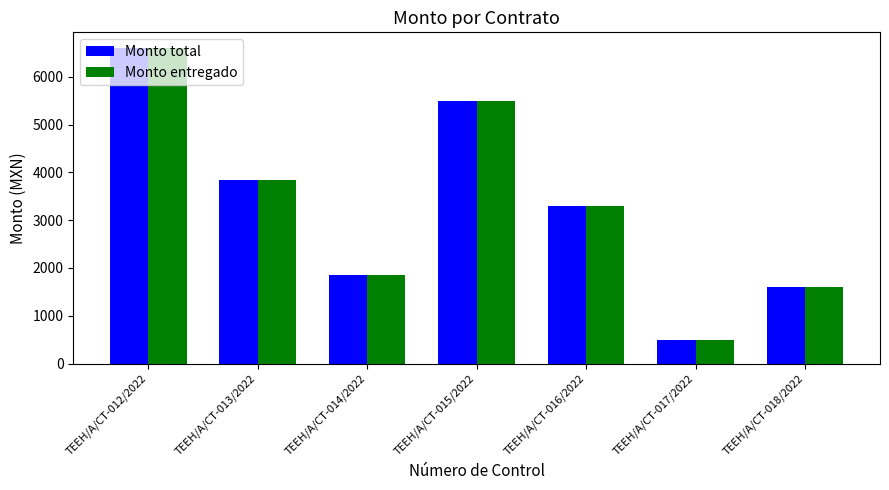

True or false: Monto total has a value of 6600 at TEEH/A/CT-012/2022.

True